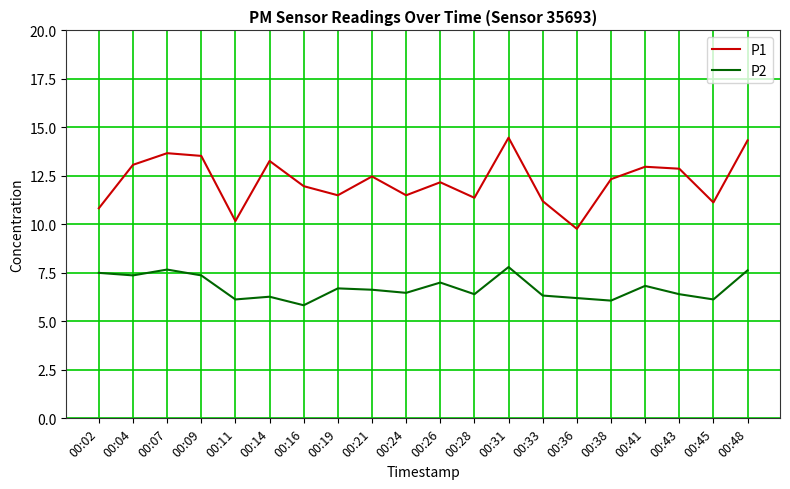

True or false: P2 and P1 intersect in this chart.

False